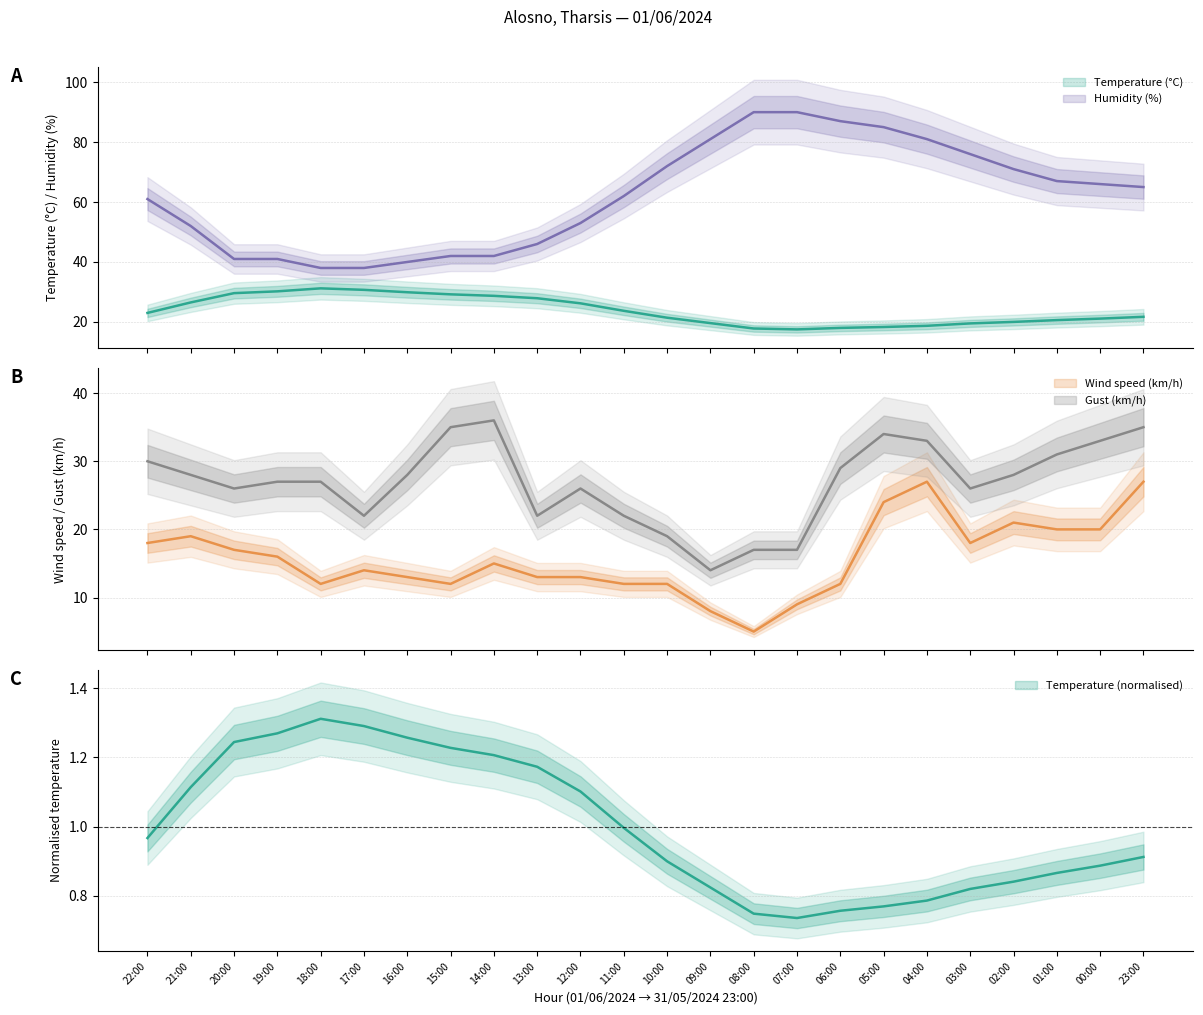

What is the label of the 9th point from the right?

07:00